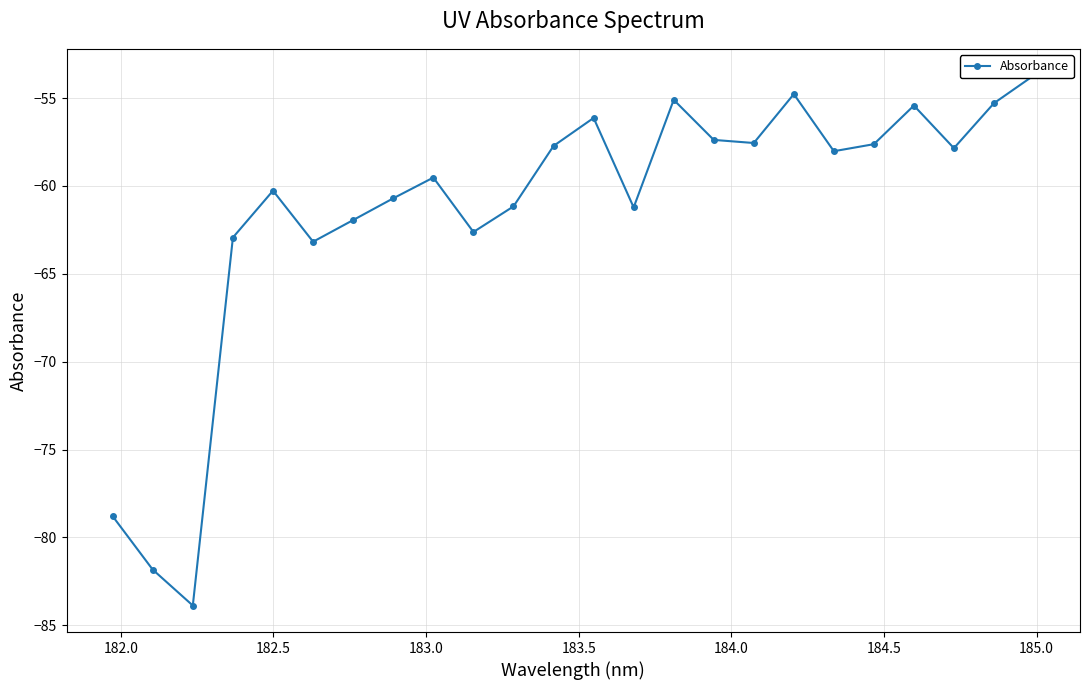

What is the difference between the second highest and second lowest values?

27.1